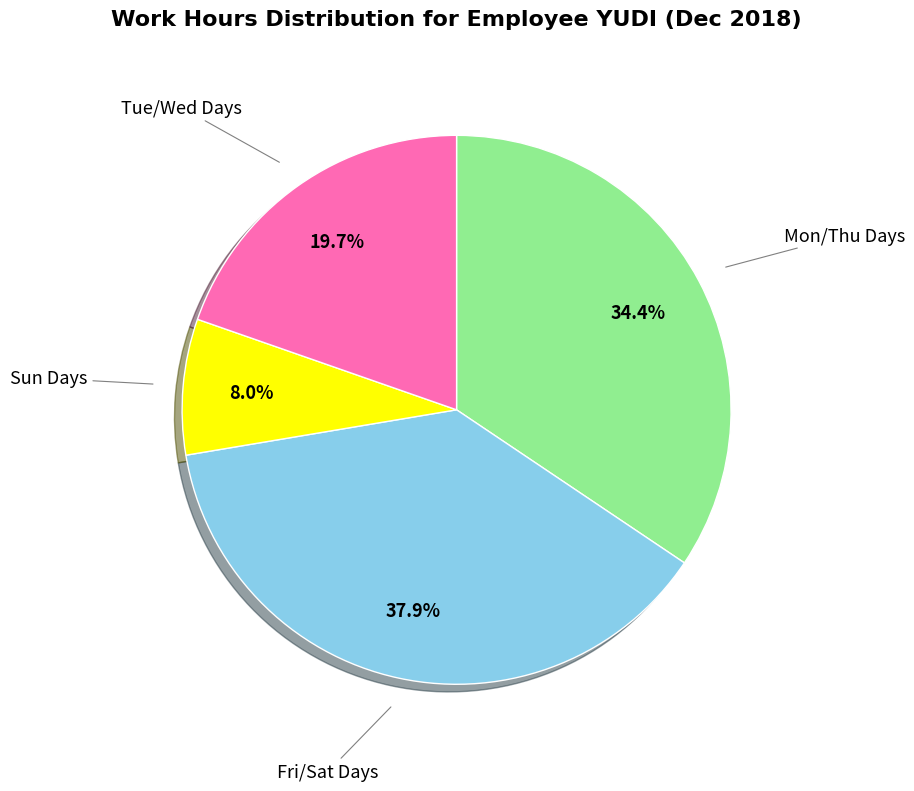

Does any single category account for the majority?

No